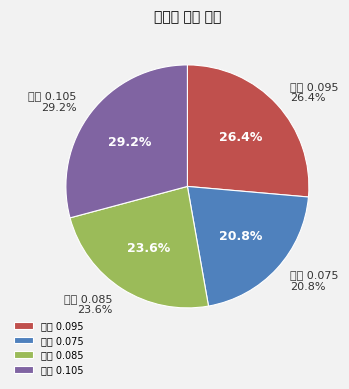

Is it true that 0.075 is 21% of the pie?

True